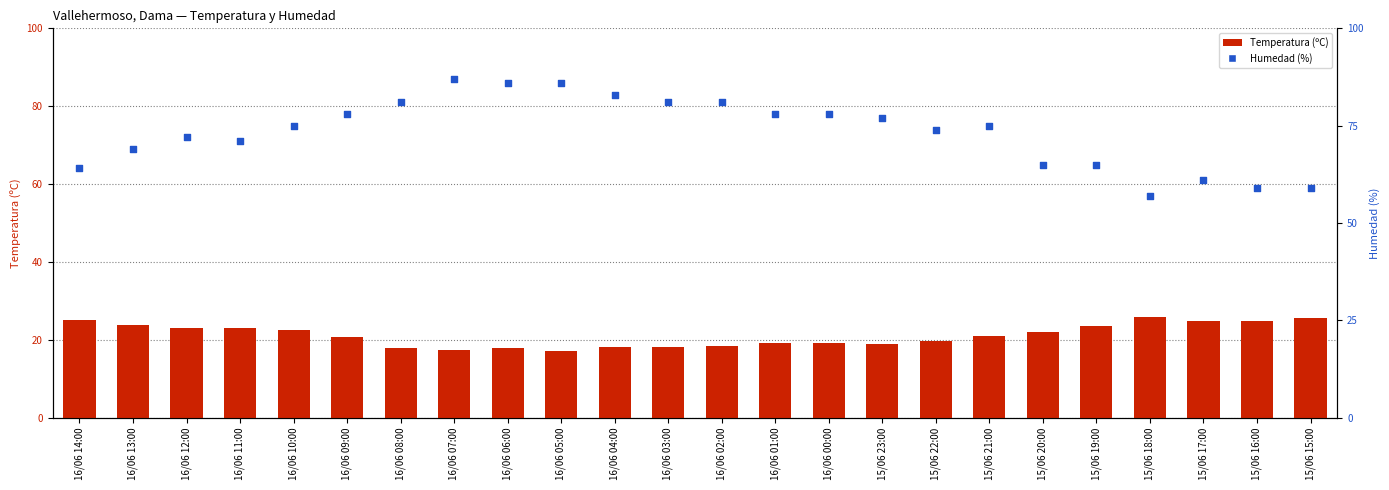

Which series reaches the maximum Y coordinate?

Humedad (%)